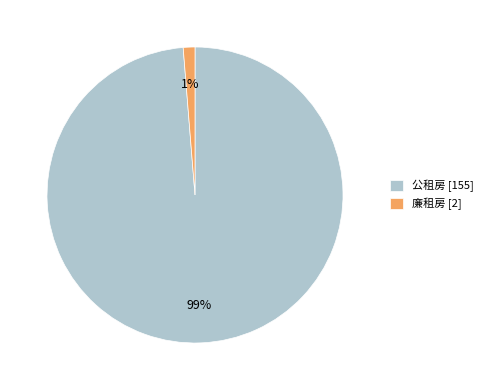

Does 公租房 represent more than half of the total?

Yes